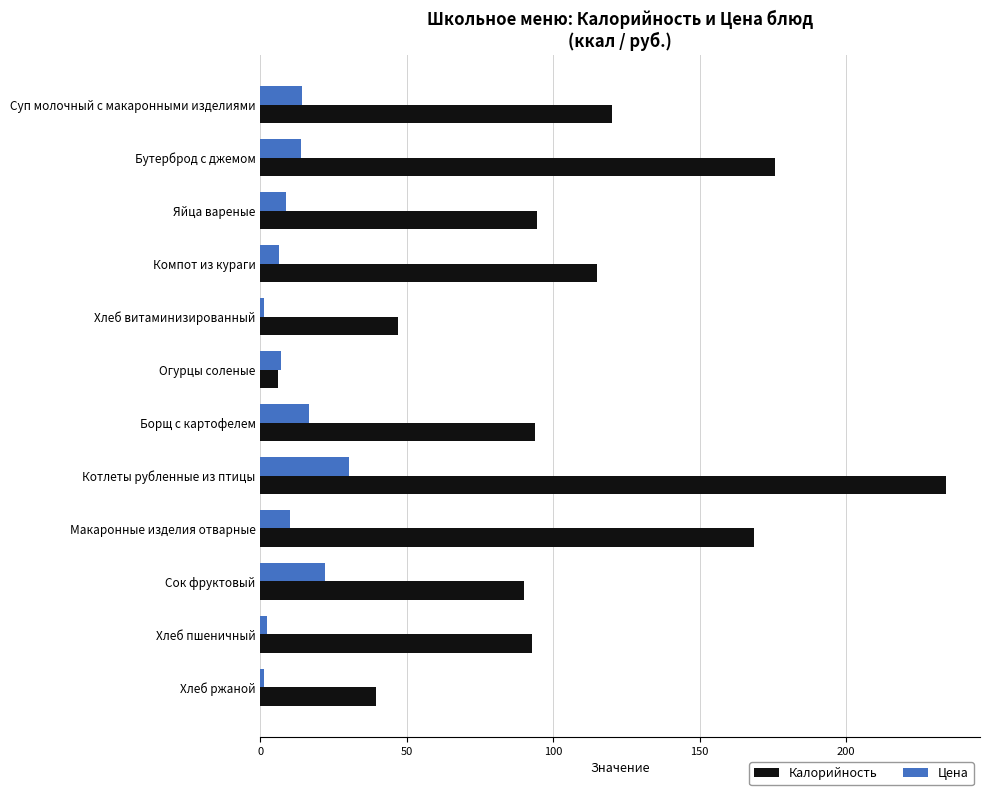

What is the smallest value displayed?

1.1